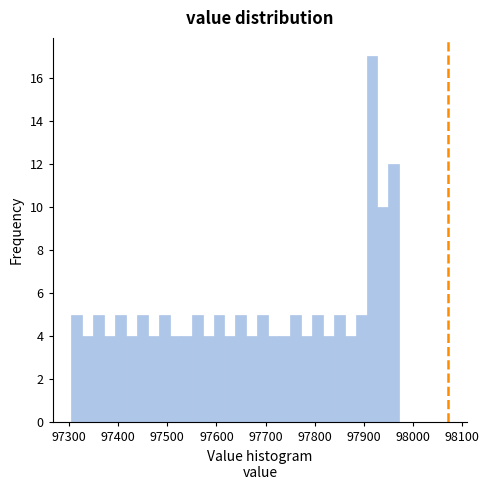

Read against the x-axis, roughly where is the centre of the tallest bar?

97920